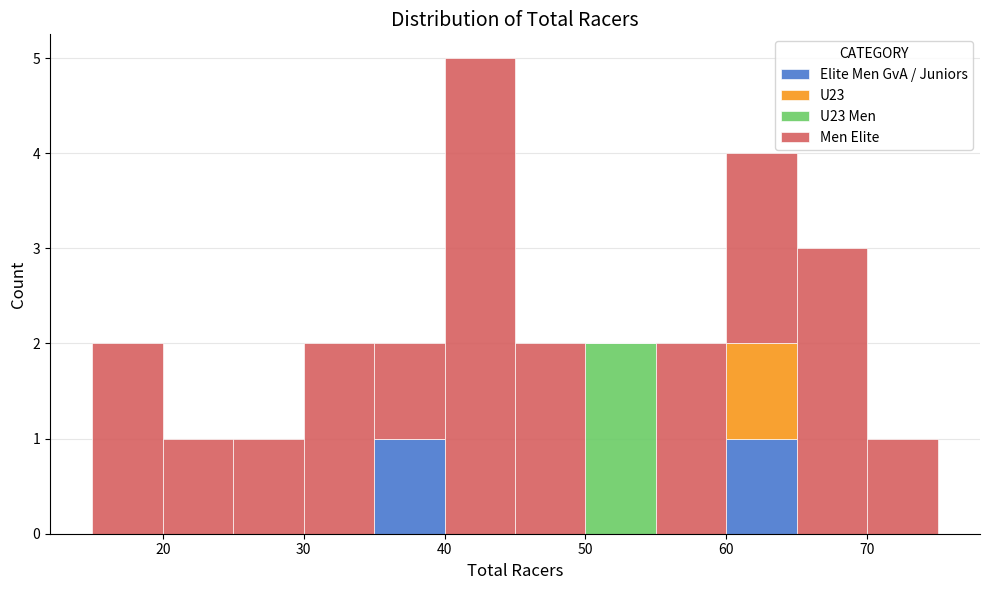

Reading left to right, list every stacked bar in this chart as the range it spans on the x-axis followed by its total height. The values are not printed on the chart, so give them approximately, as read against the axis.

15 to 20: 2
20 to 25: 1
25 to 30: 1
30 to 35: 2
35 to 40: 2
40 to 45: 5
45 to 50: 2
50 to 55: 2
55 to 60: 2
60 to 65: 4
65 to 70: 3
70 to 75: 1